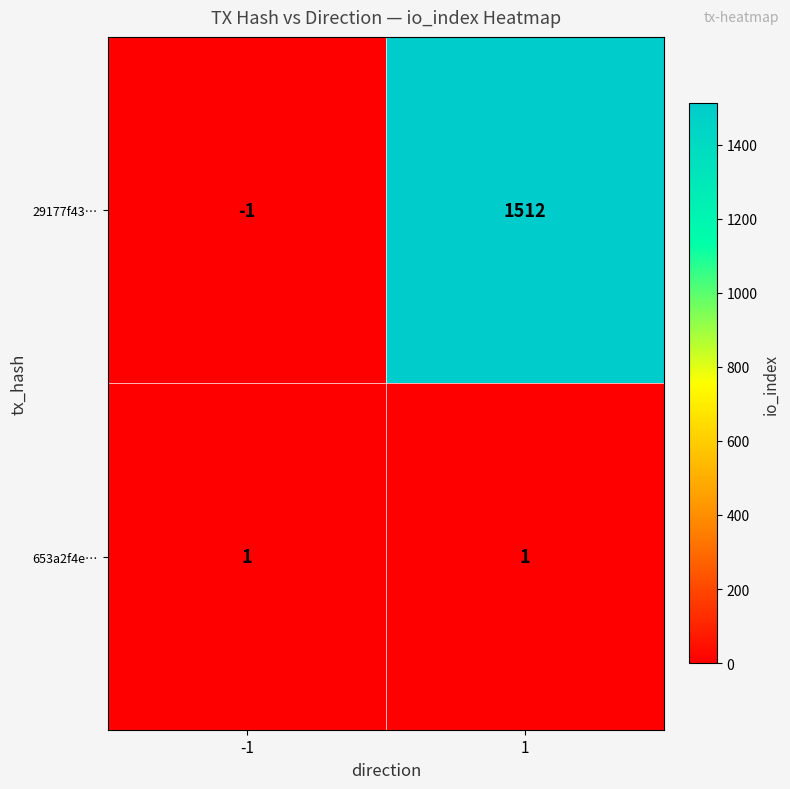

Reading left to right, what are all the values shown in this chart?

29177f43…: -1	1512
653a2f4e…: 1	1